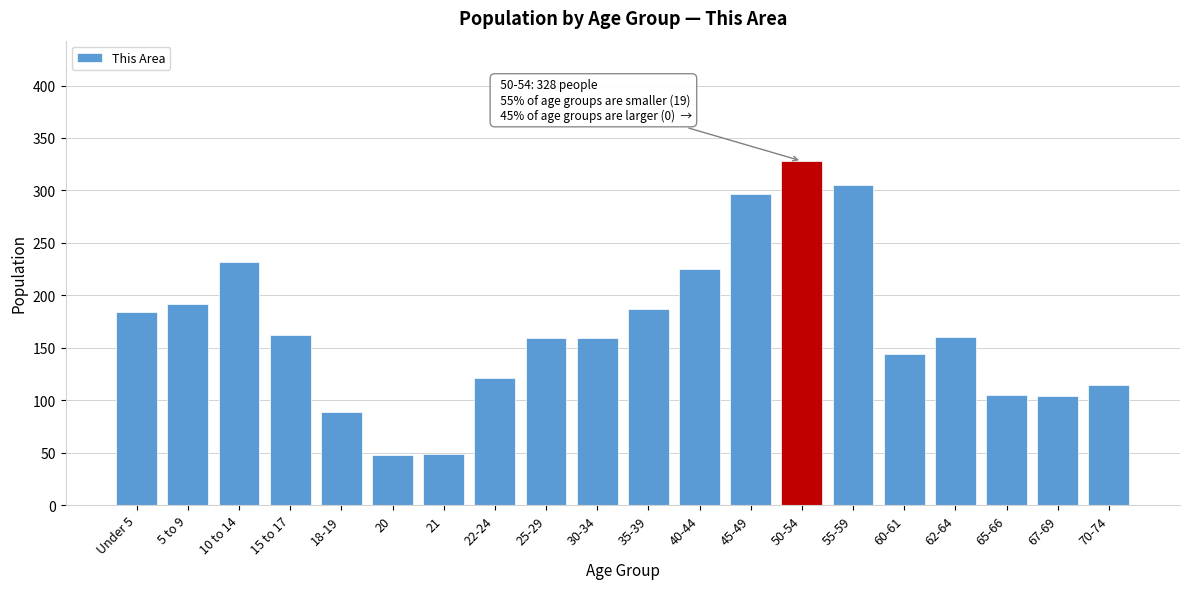

What is the label of the 7th bar from the right?

50-54